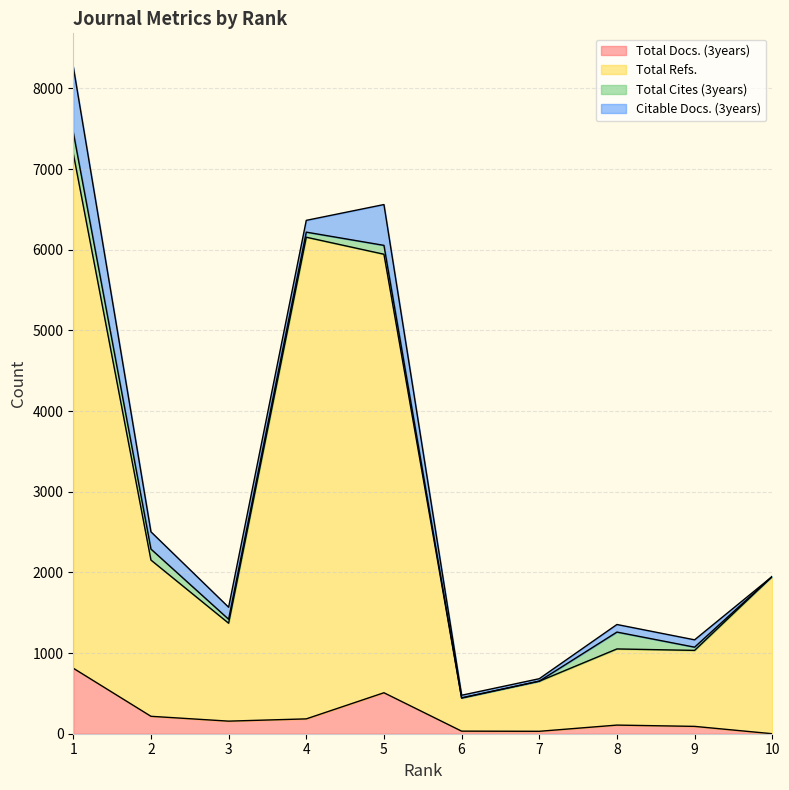

Where is the first local minimum for Total Docs. (3years)?

3